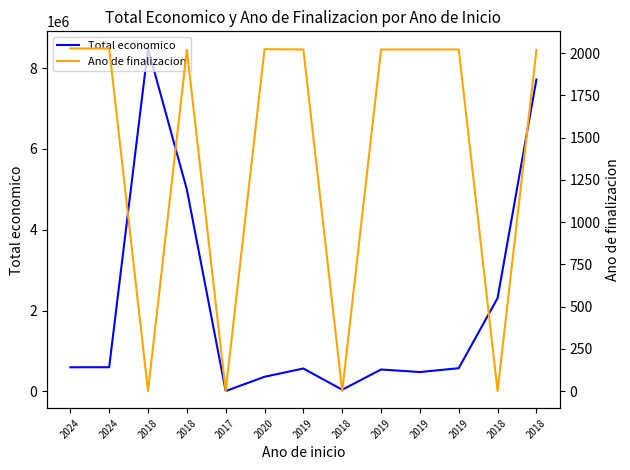

How many data points in Ano de finalizacion are less than 2021?

6